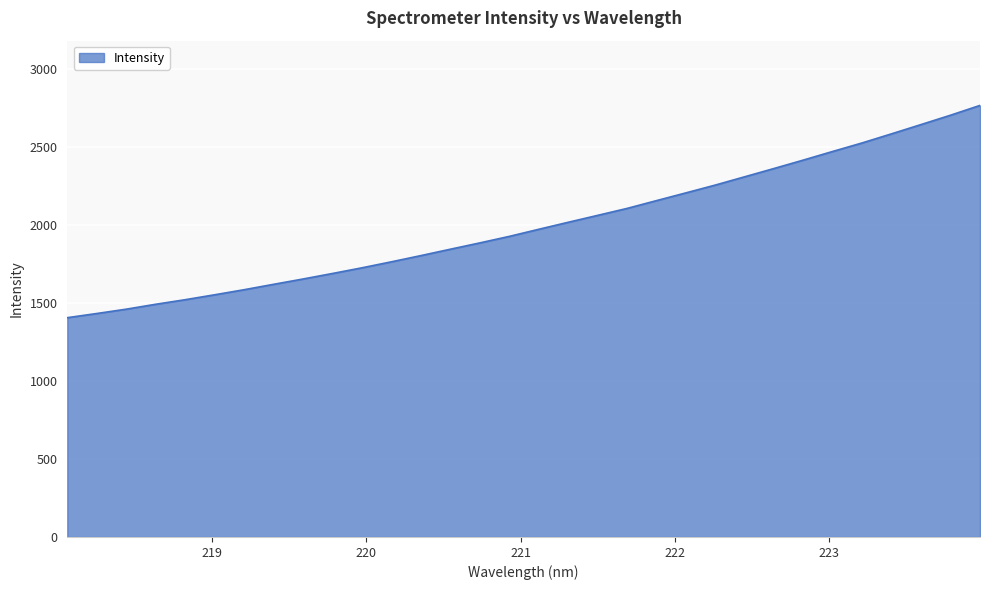

Reading right to left, what are all the values shown in this chart?

2769.5	2706.8	2646.9	2587.6	2529.2	2474.5	2419.0	2364.8	2311.5	2258.3	2208.1	2158.4	2108.3	2063.7	2019.3	1974.4	1928.9	1887.1	1846.6	1805.7	1765.9	1727.3	1690.9	1655.5	1621.4	1586.7	1554.2	1522.6	1493.4	1461.9	1434.1	1407.3